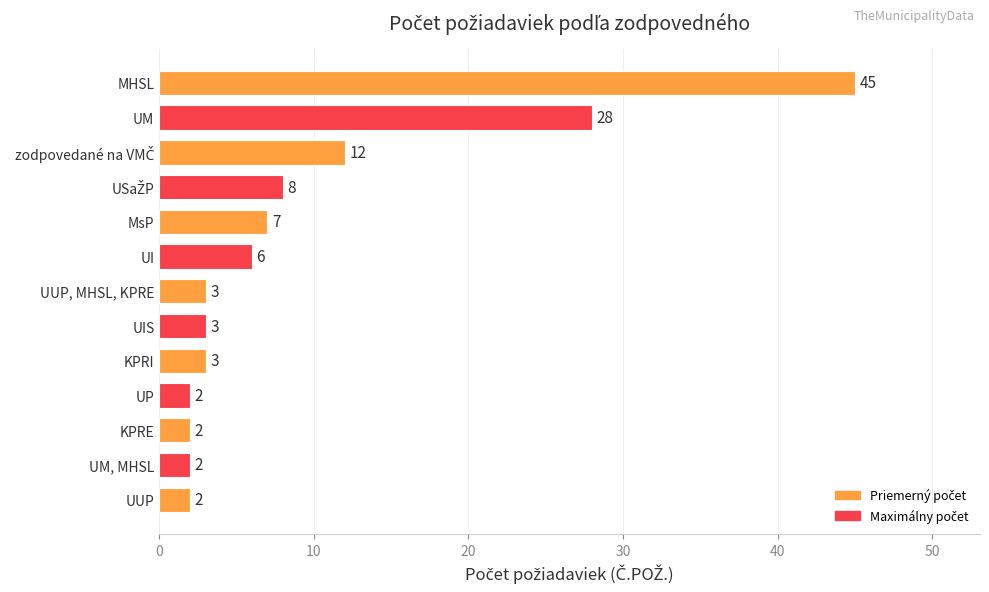

What is the change in value from MHSL to UI?

-39